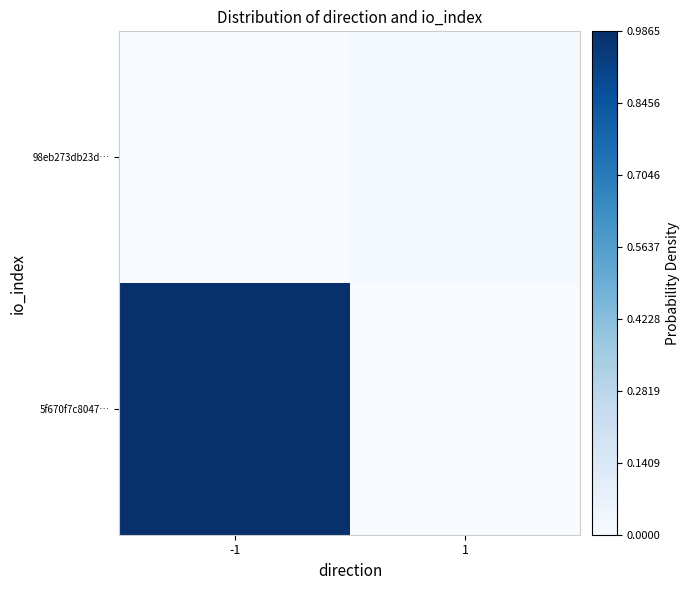

How many categories are shown in the chart?

2